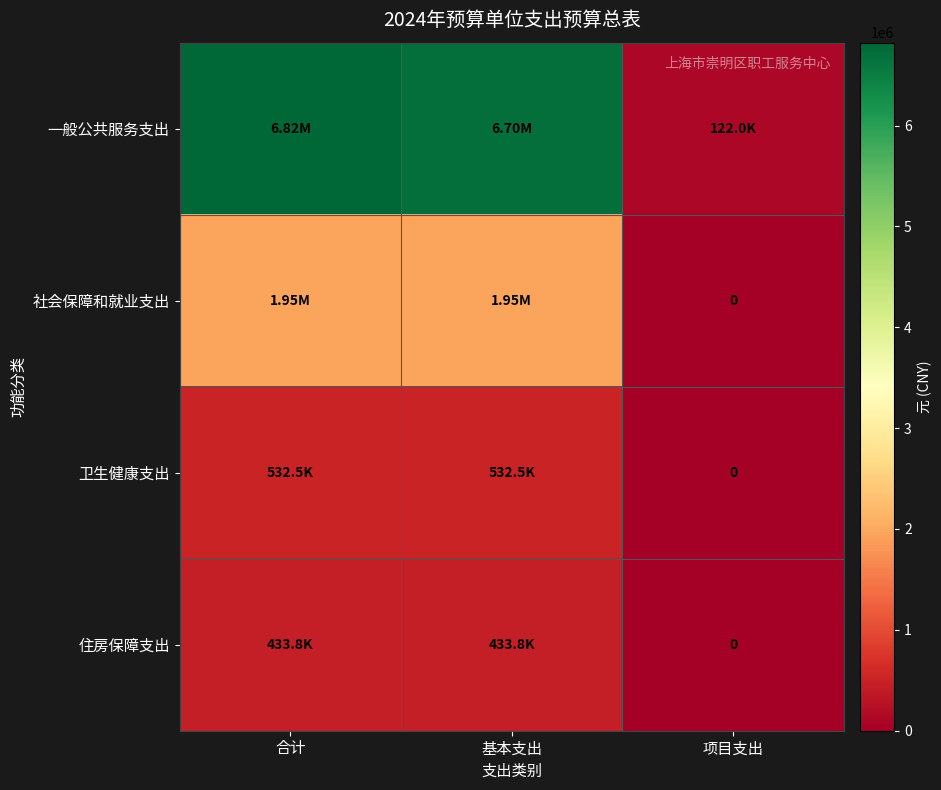

Between 基本支出 and 项目支出, which series saw the biggest shift?

一般公共服务支出